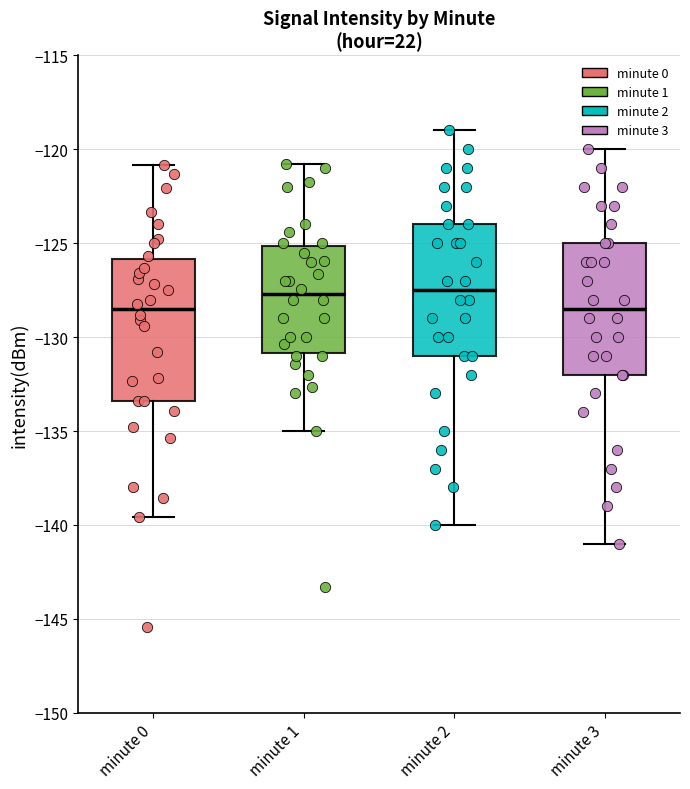

Where does the median line of the box for minute 1 sit on the y-axis? The values are not printed on the chart, so give them approximately, as read against the axis.

-127.5